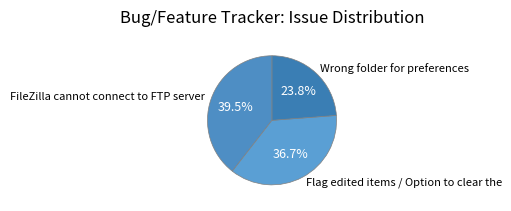

To the nearest percent, what is the difference between the largest and smallest slice percentages?

16%